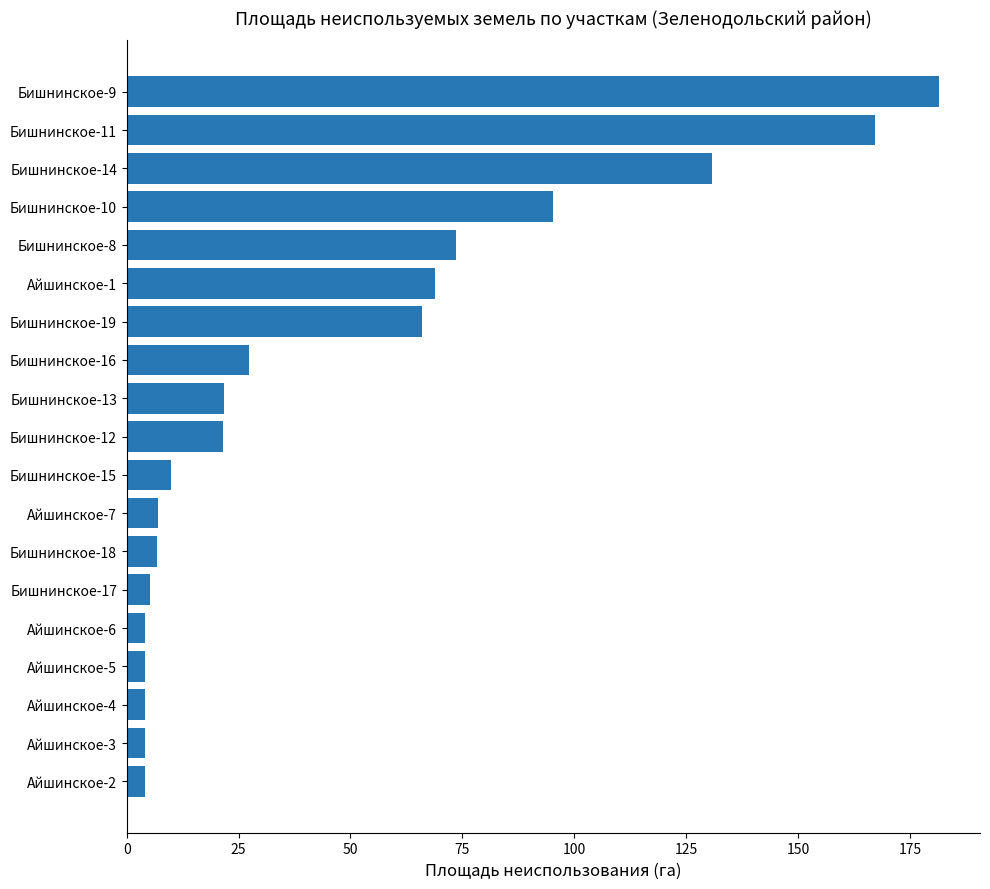

The value at Бишнинское-19 is 65.9. True or false?

True